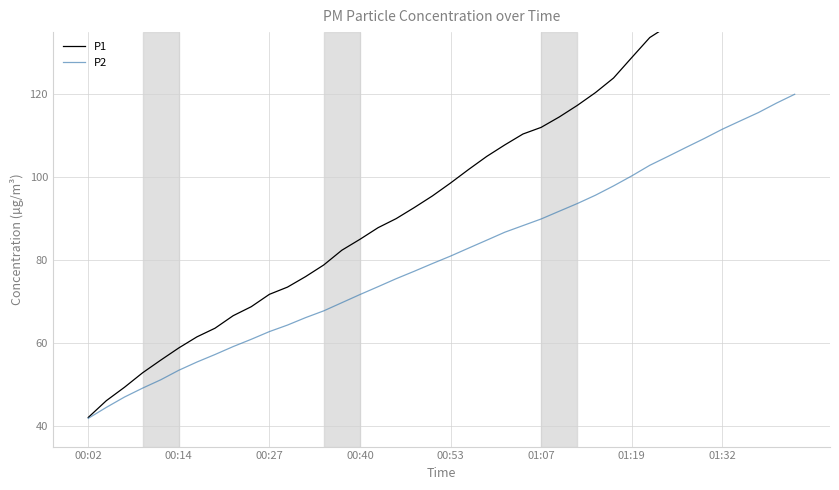

Reading left to right, transcribe all the data shown in this chart.

P1: 42.0	46.1	49.3	52.8	55.9	58.8	61.5	63.6	66.6	68.8	71.7	73.5	76.0	78.8	82.4	85.0	87.8	90.0	92.7	95.5	98.6	101.9	105.0	107.8	110.4	112.0	114.5	117.3	120.4	123.9	128.8	133.7	136.5	140.1	143.4	147.0	150.4	154.0	156.9	160.0
P2: 41.8	44.5	46.9	49.1	51.1	53.4	55.4	57.2	59.1	60.9	62.7	64.3	66.1	67.7	69.7	71.7	73.6	75.5	77.3	79.2	81.0	82.9	84.8	86.7	88.3	89.9	91.8	93.6	95.6	97.9	100.3	102.9	105.0	107.2	109.3	111.6	113.6	115.6	117.9	120.0